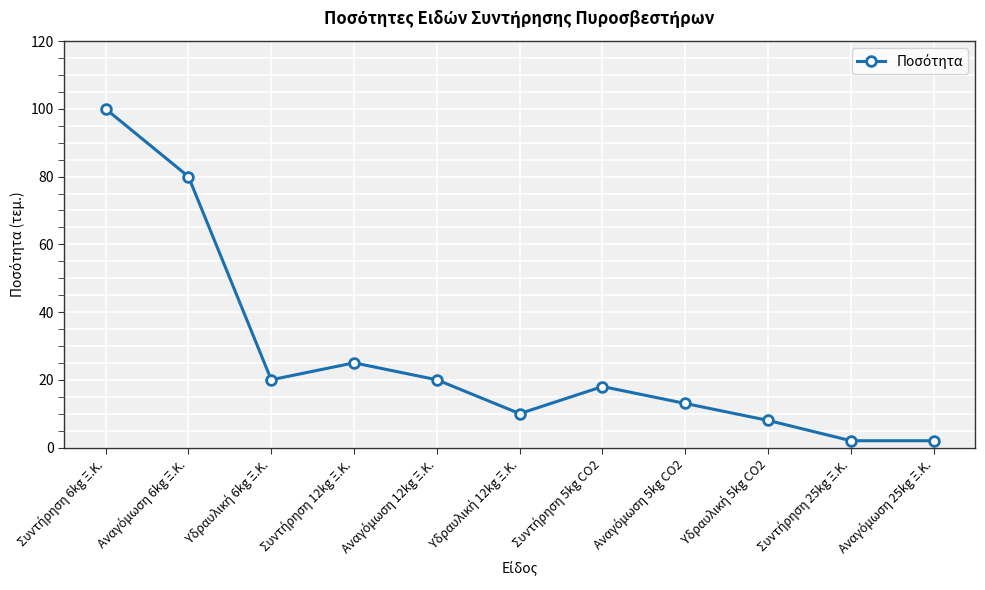

How many data points does each series have?

11